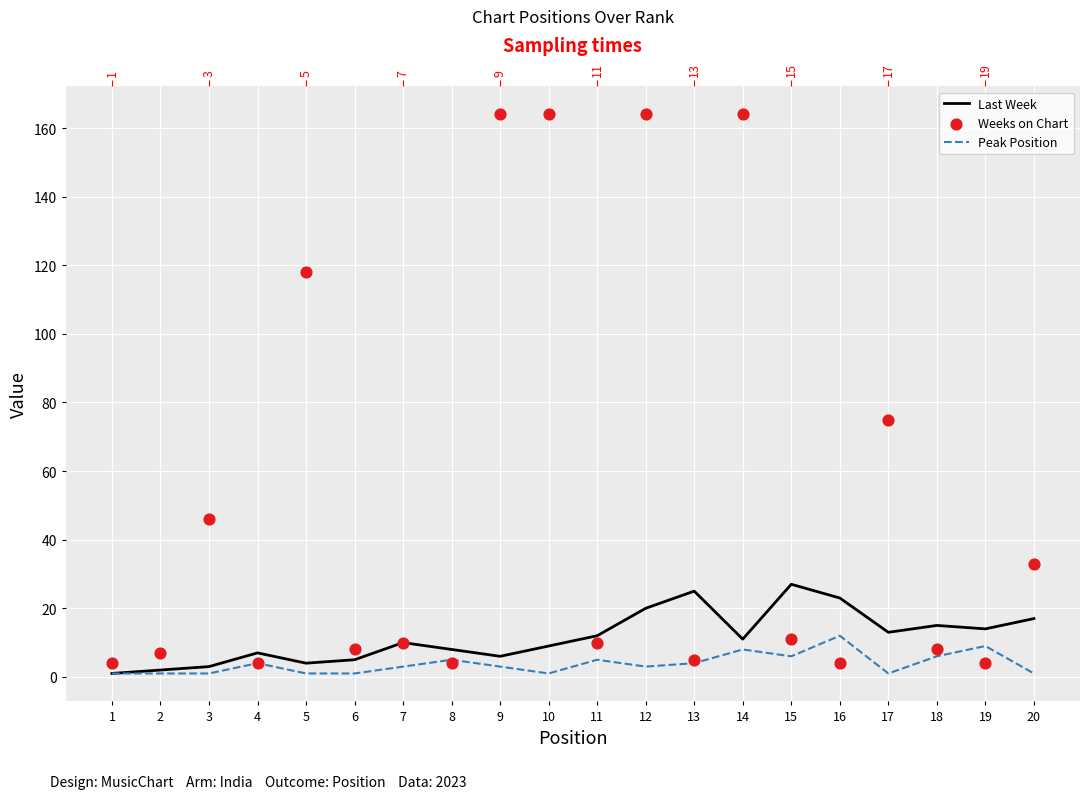

Which series reaches the maximum Y coordinate?

Weeks on Chart